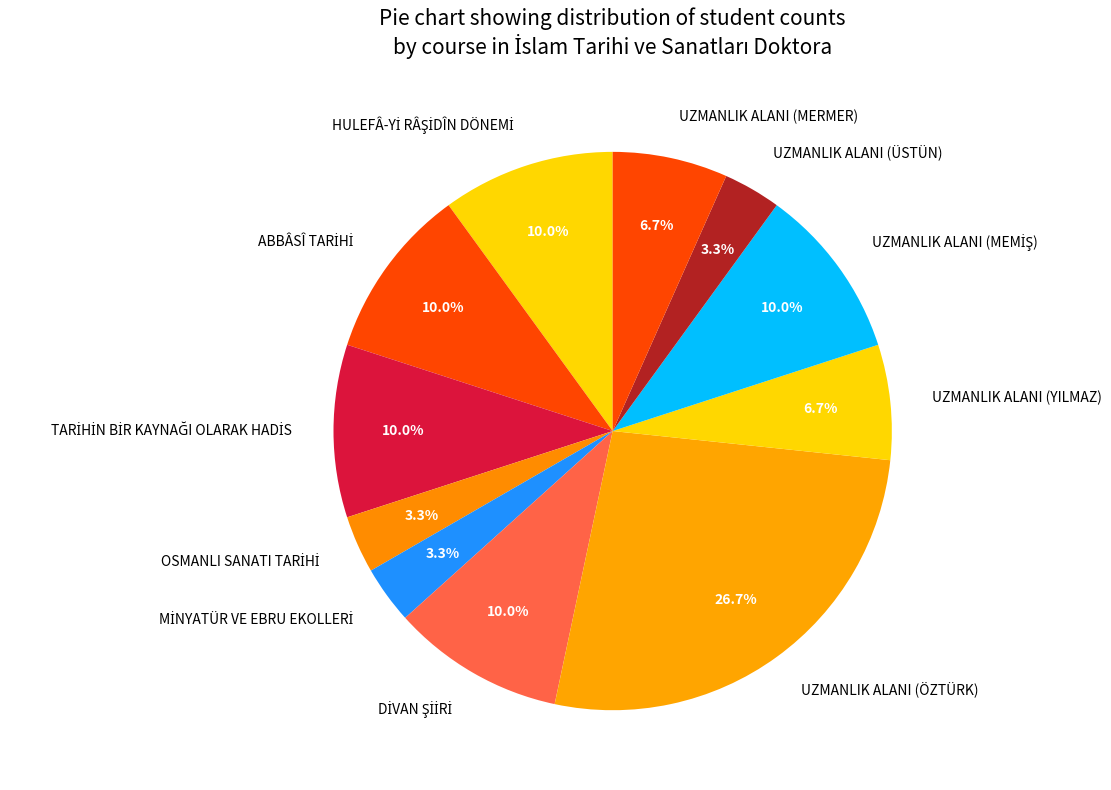

Is it true that UZMANLIK ALANI (MERMER) is 7% of the pie?

True